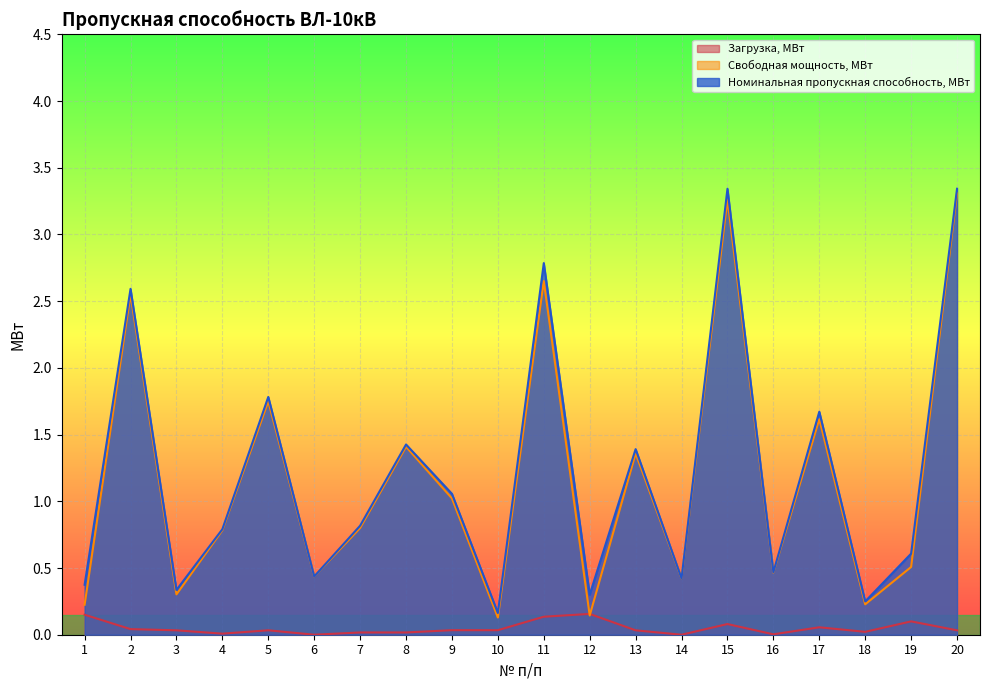

What is the total value across all series at 16?

0.9